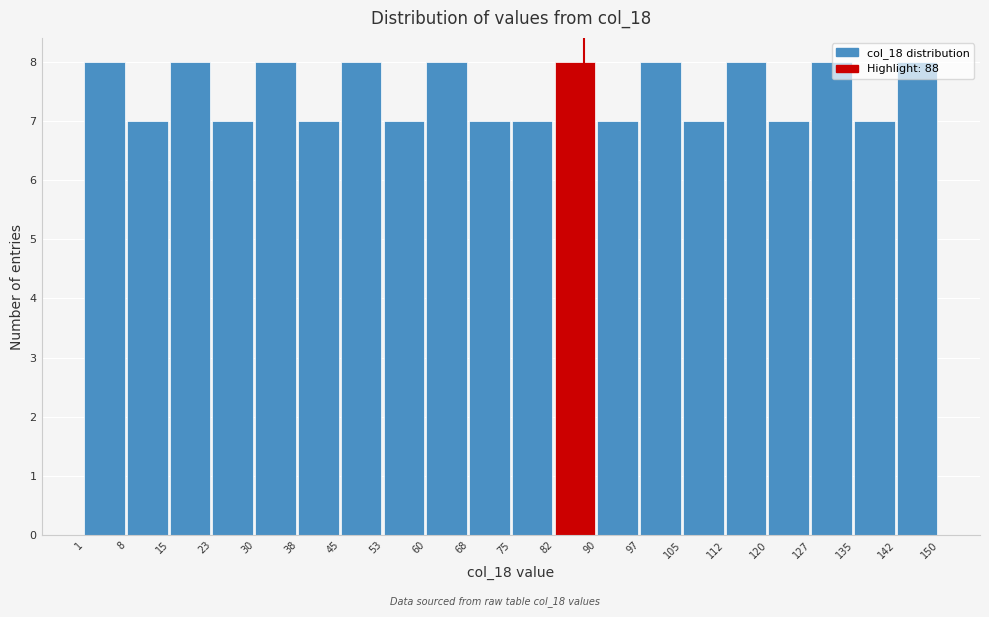

Reading left to right, transcribe this chart: for each bar, give the range it covers on the x-axis and its height. The values are not printed on the chart, so give them approximately, as read against the axis.

1 to 8: 8
8 to 15: 7
15 to 23: 8
23 to 30: 7
30 to 38: 8
38 to 45: 7
45 to 53: 8
53 to 60: 7
60 to 68: 8
68 to 75: 7
75 to 82: 7
82 to 90: 8
90 to 97: 7
97 to 105: 8
105 to 112: 7
112 to 120: 8
120 to 127: 7
127 to 135: 8
135 to 142: 7
142 to 150: 8